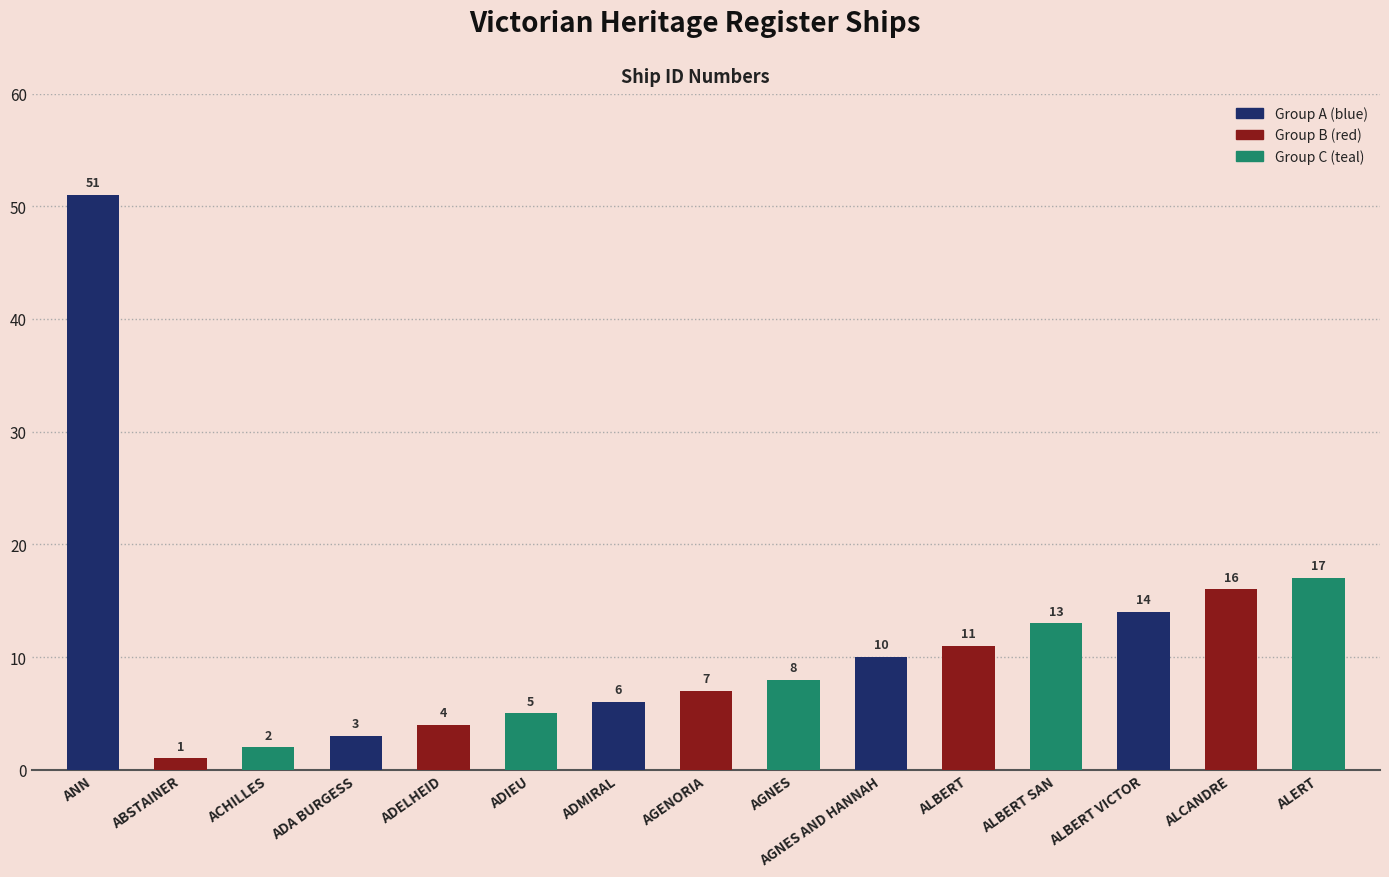

What is the value of the 6th bar from the left?

5